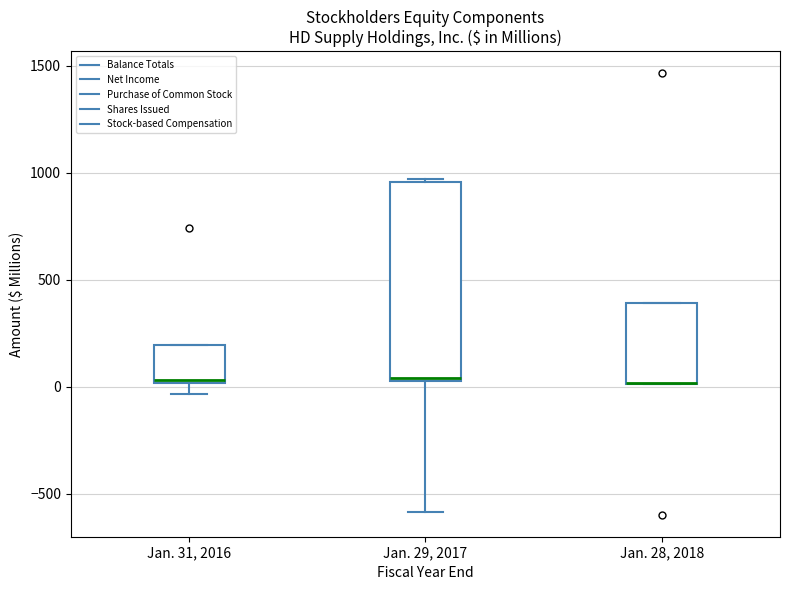

Reading left to right, transcribe this box plot: for each box, give where its median line is, the range the box spans, and where its two whiskers end, as read against the y-axis. The values are not printed on the chart, so give them approximately, as read against the axis.

Jan. 31, 2016: median 50, box 0 to 200, whiskers -50 to 200
Jan. 29, 2017: median 50, box 50 to 950, whiskers -600 to 950
Jan. 28, 2018: median 0 (drawn on the box's lower edge), box 0 to 400, whiskers 0 to 400